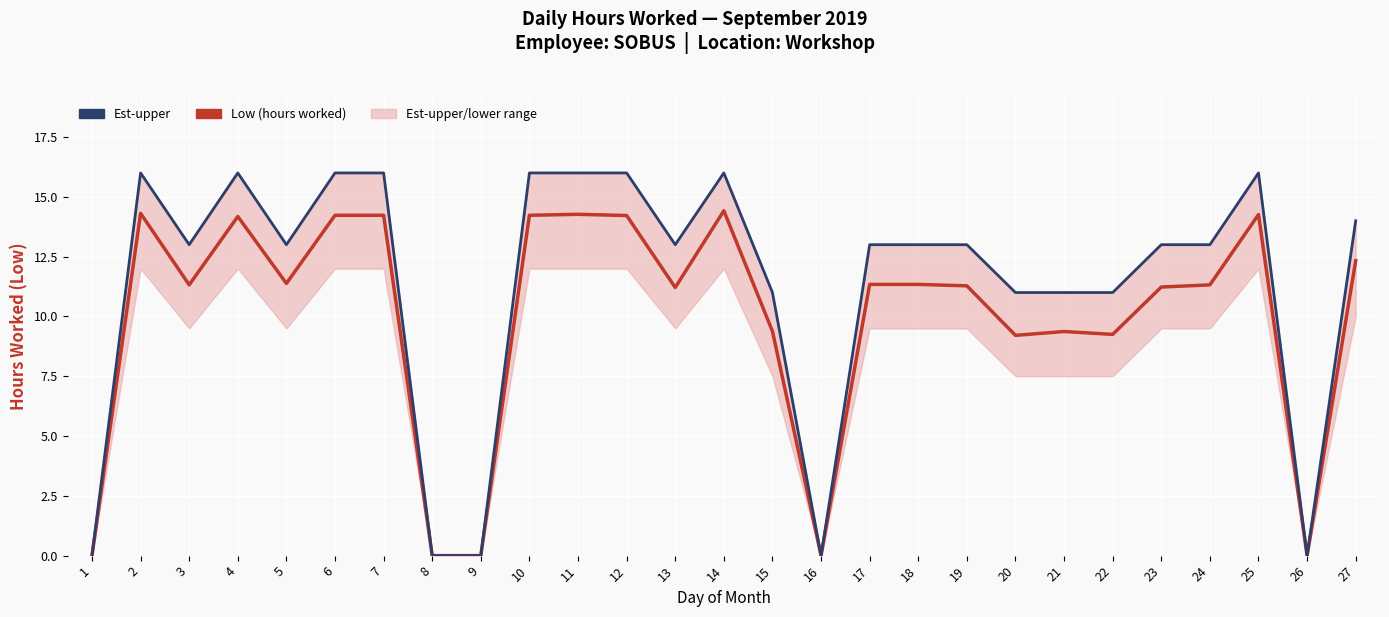

Reading left to right, extract all data points from this chart.

Low (hours worked): 1=0.0	2=14.3	3=11.3	4=14.2	5=11.4	6=14.2	7=14.2	8=0.0	9=0.0	10=14.2	11=14.3	12=14.2	13=11.2	14=14.4	15=9.4	16=0.0	17=11.3	18=11.3	19=11.3	20=9.2	21=9.4	22=9.2	23=11.2	24=11.3	25=14.3	26=0.0	27=12.3
Est-upper: 1=0.0	2=16.0	3=13.0	4=16.0	5=13.0	6=16.0	7=16.0	8=0.0	9=0.0	10=16.0	11=16.0	12=16.0	13=13.0	14=16.0	15=11.0	16=0.0	17=13.0	18=13.0	19=13.0	20=11.0	21=11.0	22=11.0	23=13.0	24=13.0	25=16.0	26=0.0	27=14.0